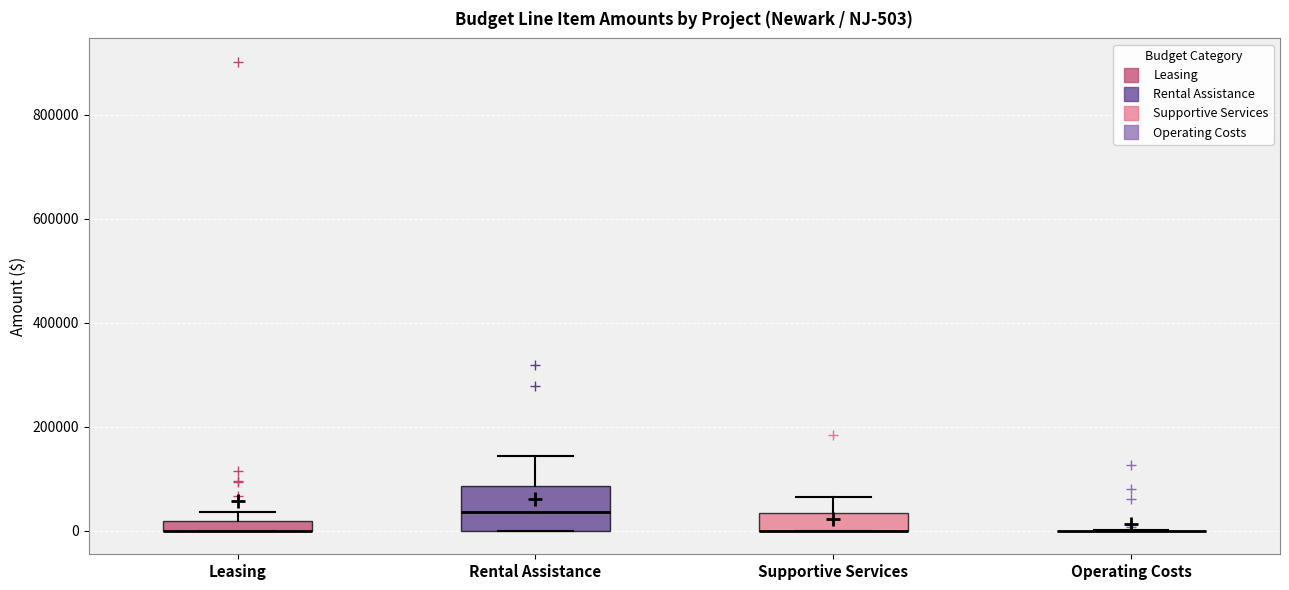

Which box is the tallest, from its lower edge to its upper edge?

Rental Assistance